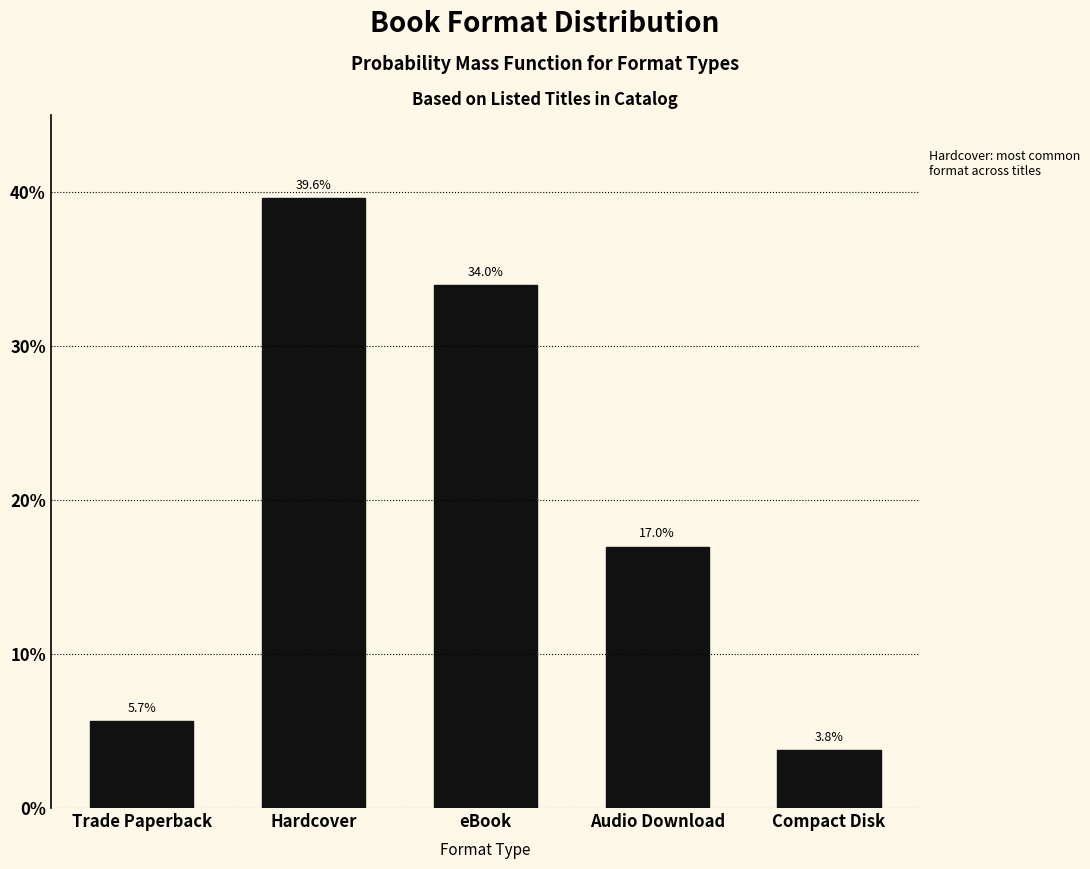

Reading left to right, what are all the values shown in this chart?

5.7	39.6	34.0	17.0	3.8